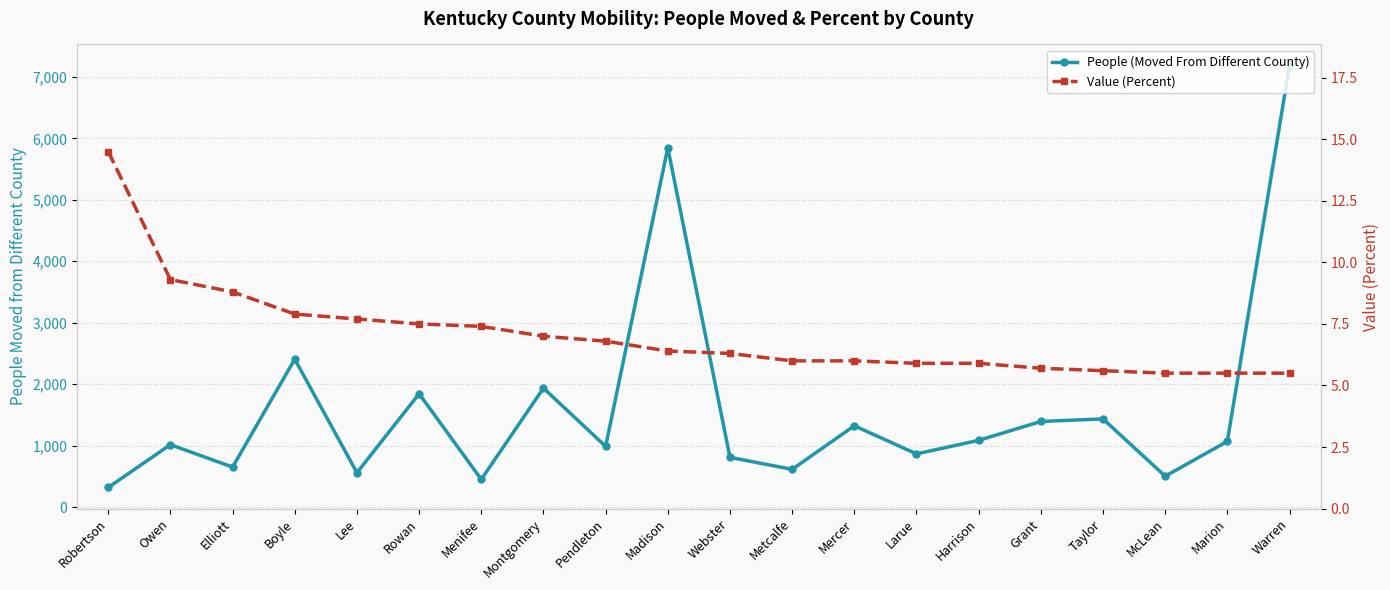

The Value (Percent) series shows 2.0 at Elliott. True or false?

False